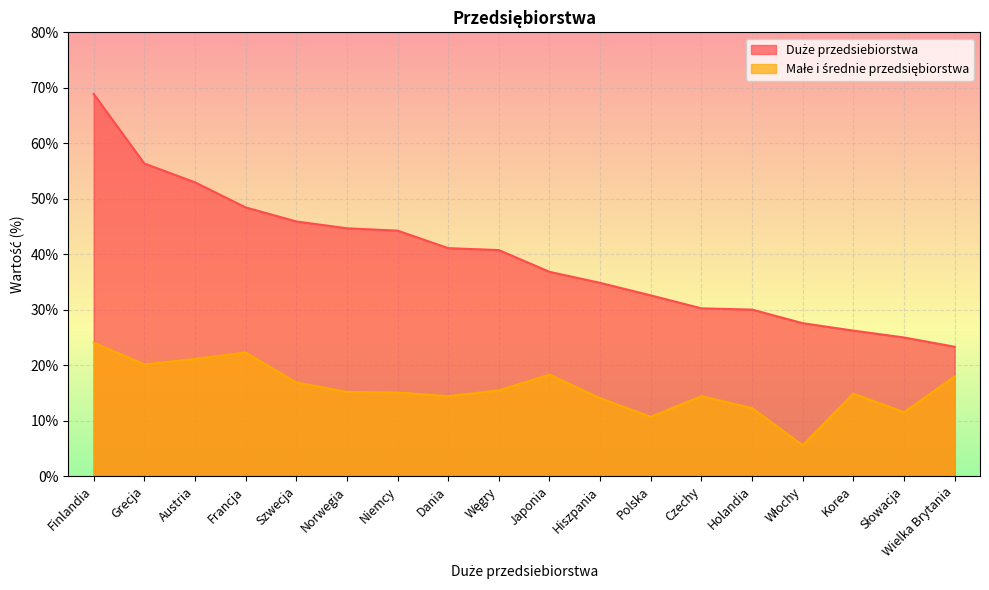

At how many categories does at least one series exceed 58?

1